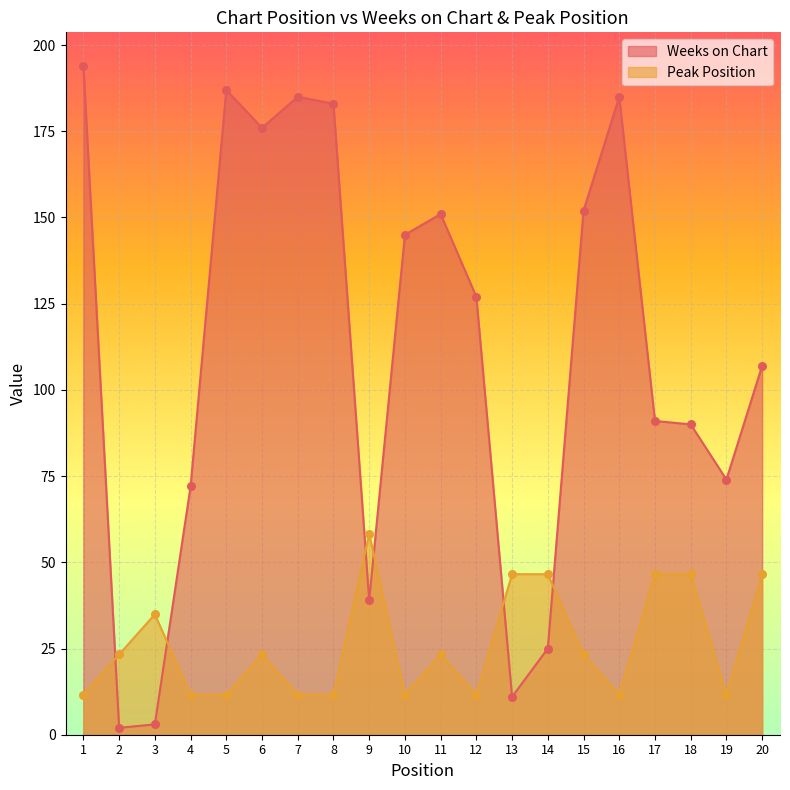

What is the total value across all series at 12?

138.6